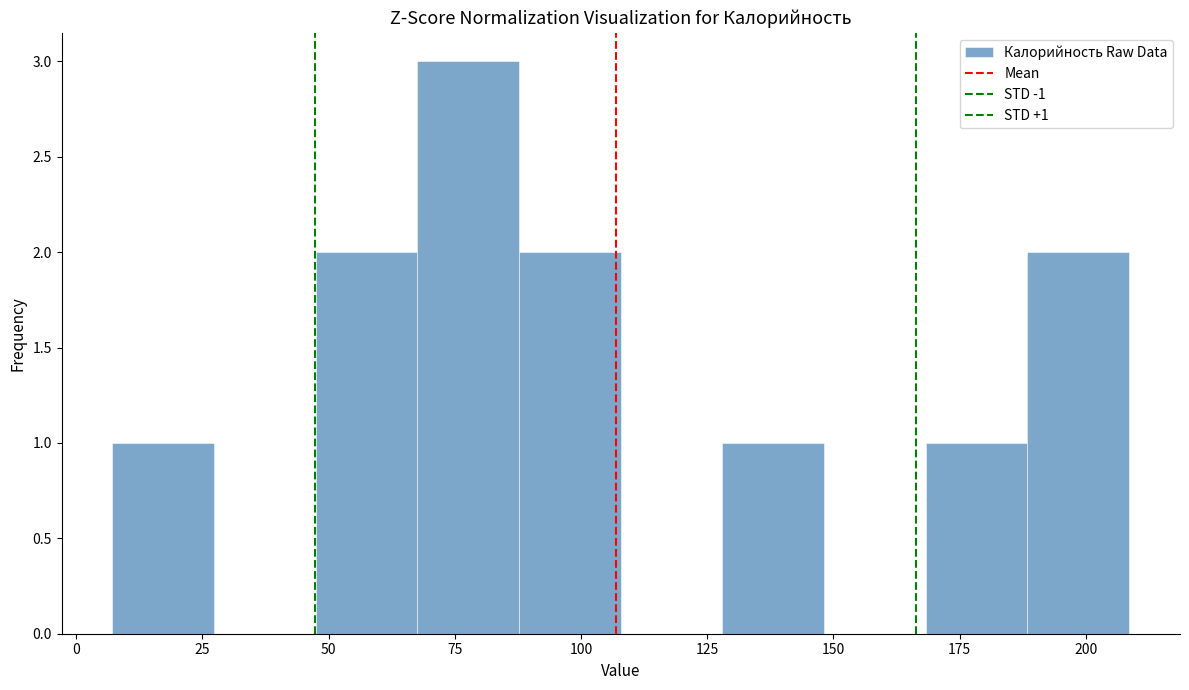

Which range on the x-axis has the tallest bar?

70 to 90